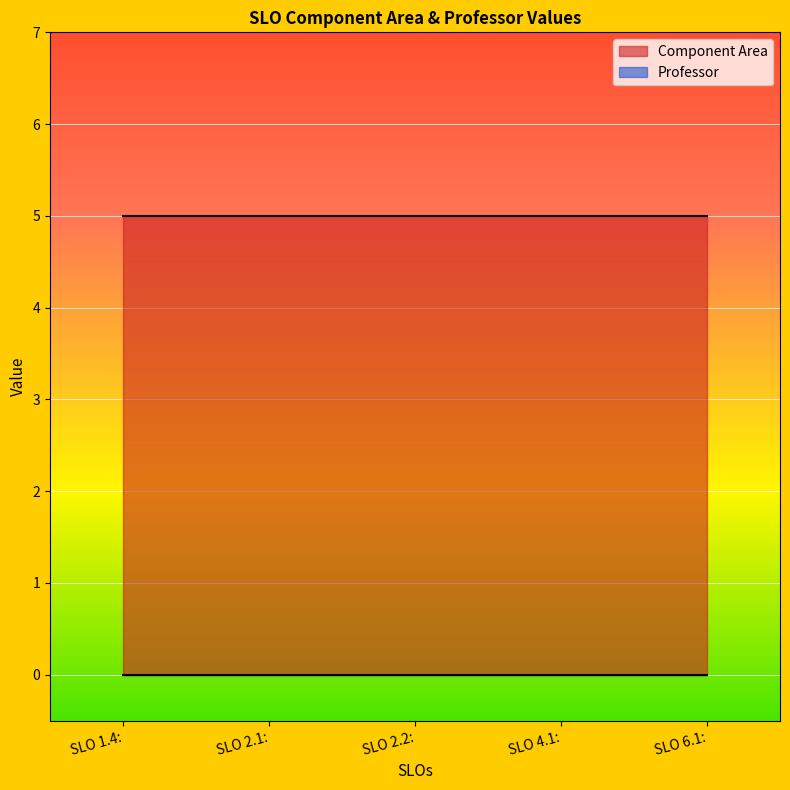

Rank the series by their maximum value, from lowest to highest.

Professor, Component Area